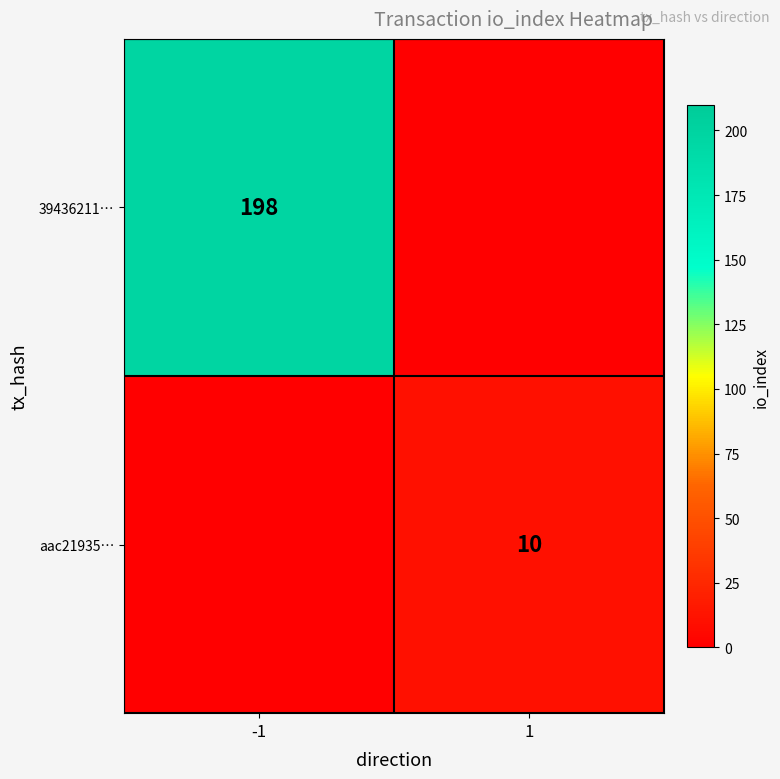

True or false: aac21935… has a value of 17 at 1.

False